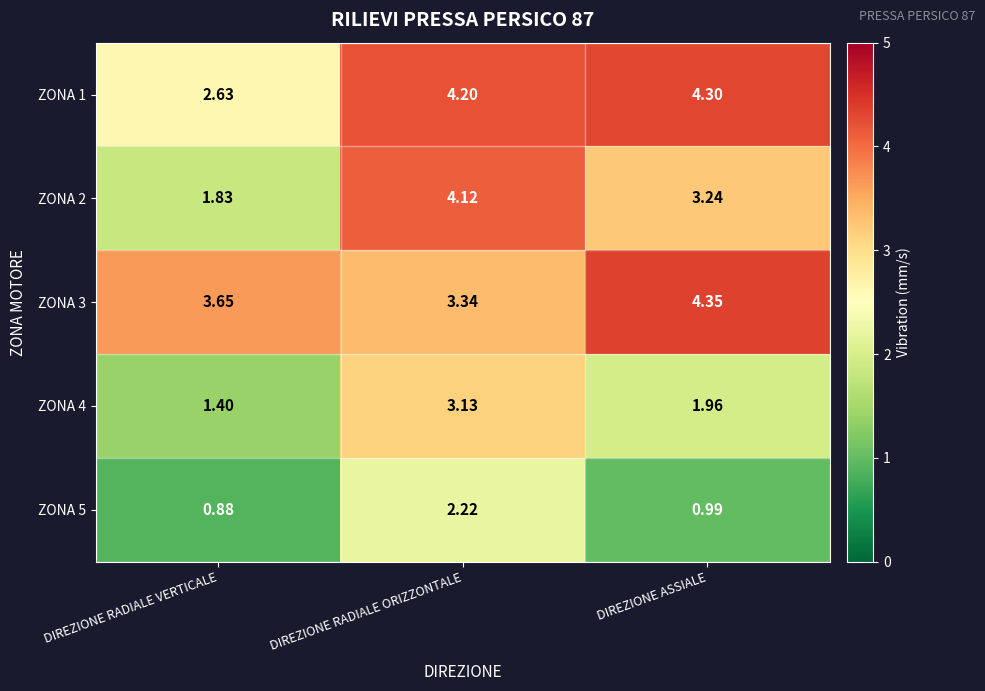

Rank the series at DIREZIONE RADIALE ORIZZONTALE from lowest to highest value.

ZONA 5, ZONA 4, ZONA 3, ZONA 2, ZONA 1